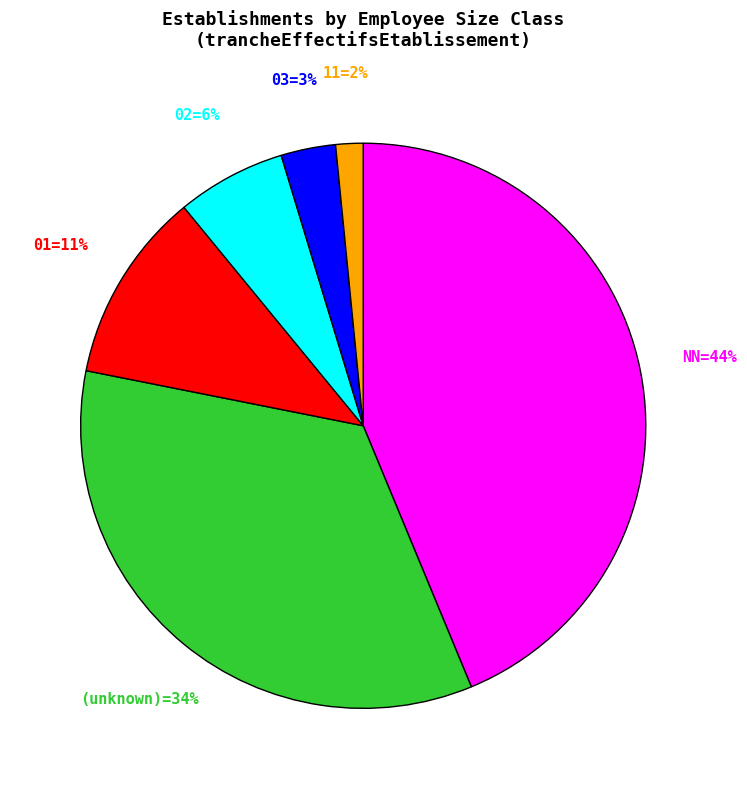

To the nearest percent, what is the average slice percentage?

17%